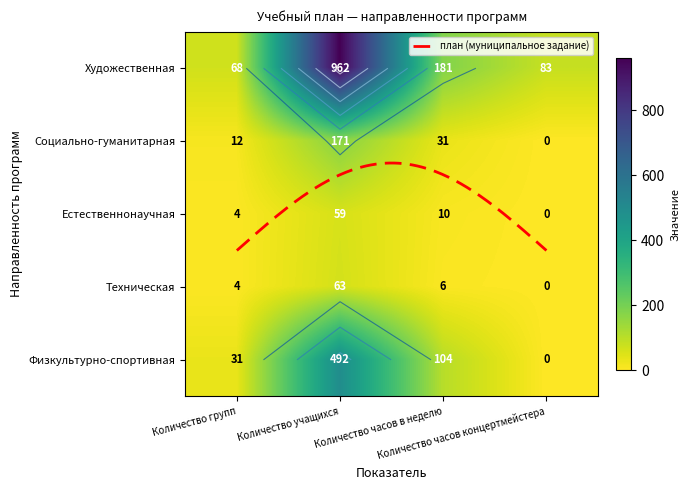

Where is Социально-гуманитарная nearest to the value 85?

Количество часов в неделю